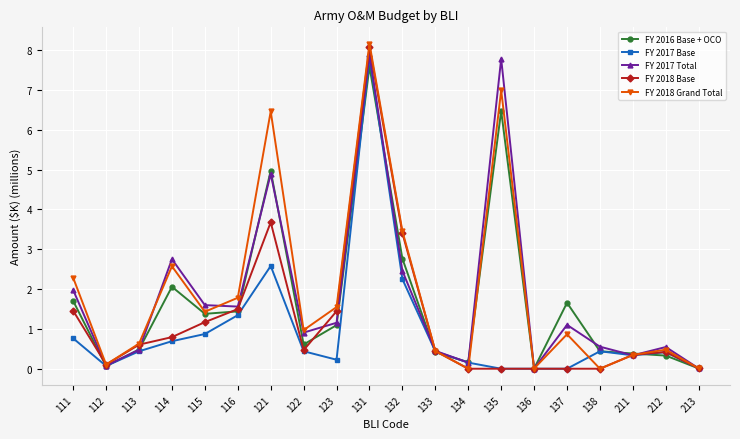

True or false: FY 2018 Base has a value of 0.5 at 122.

True